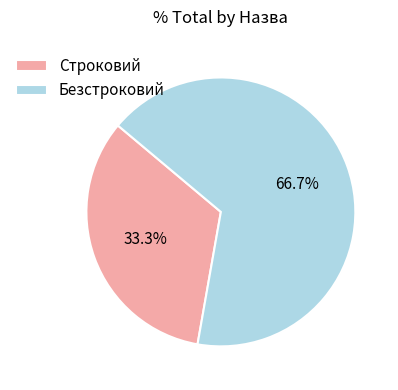

Between Строковий and Безстроковий, which is larger?

Безстроковий